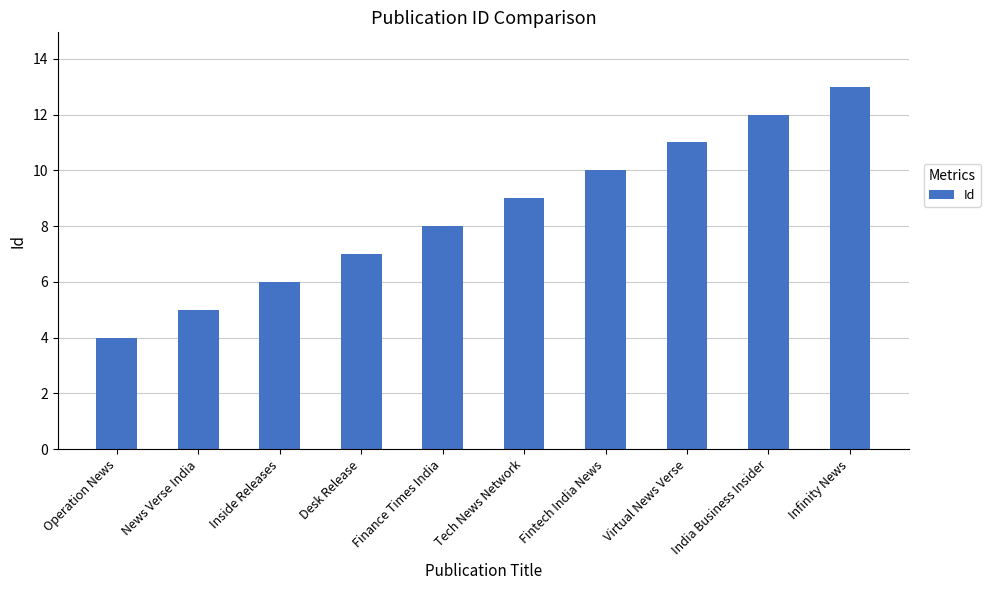

How many values are below 9?

5